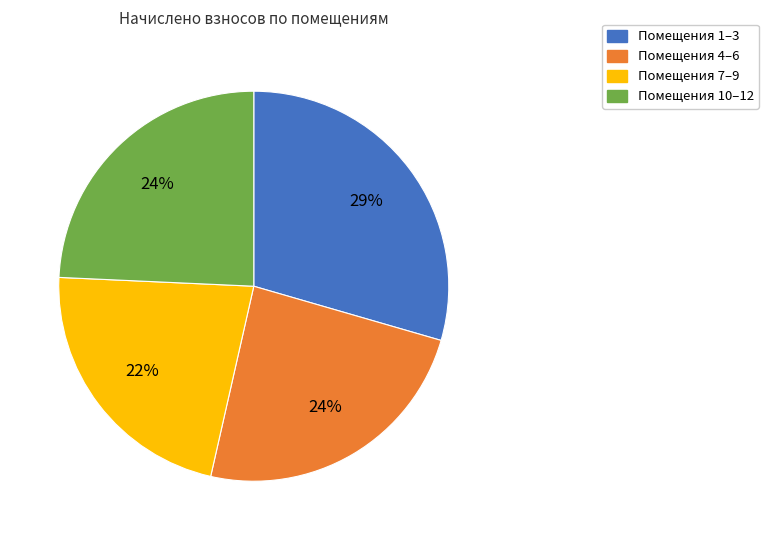

What percentage is the Помещения 1–3 slice, to the nearest percent?

29%